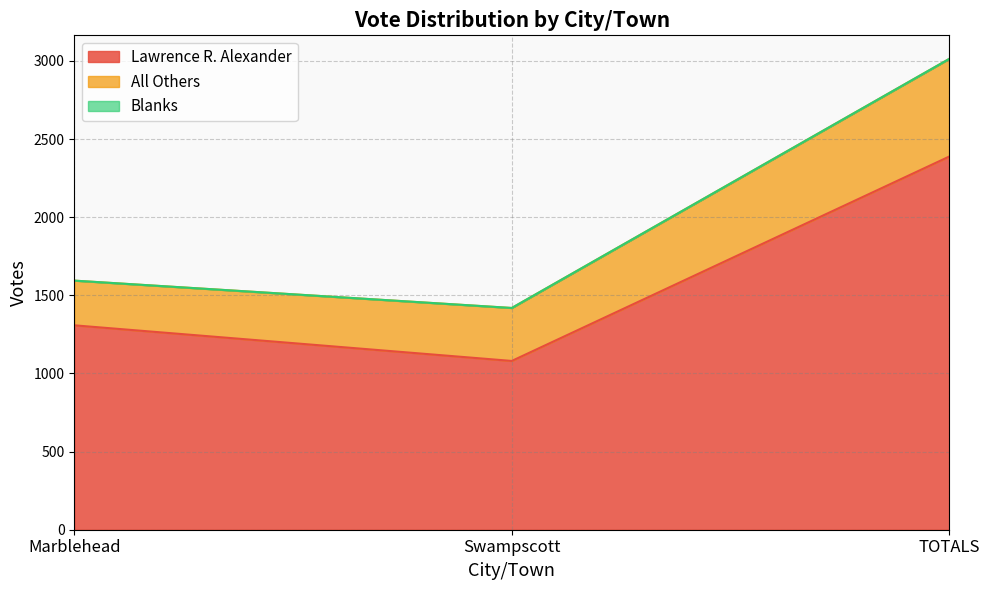

What position from the left is TOTALS?

3